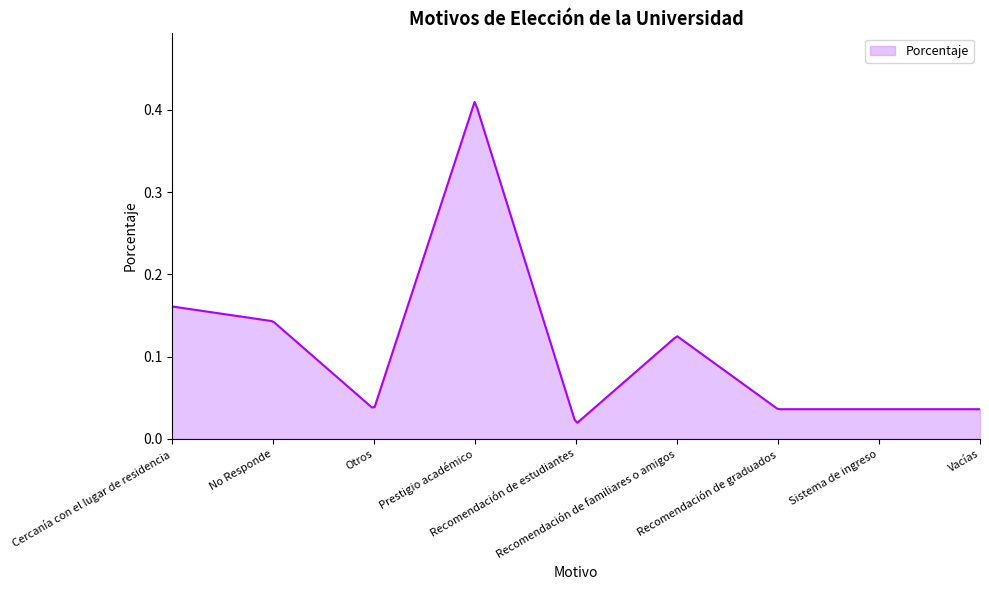

How many lines are shown in the chart?

1